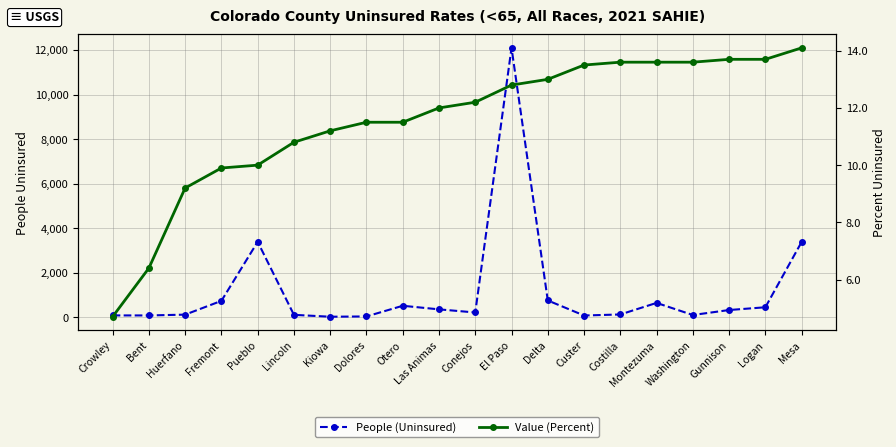

Is this an area chart (filled region under the line)?

No